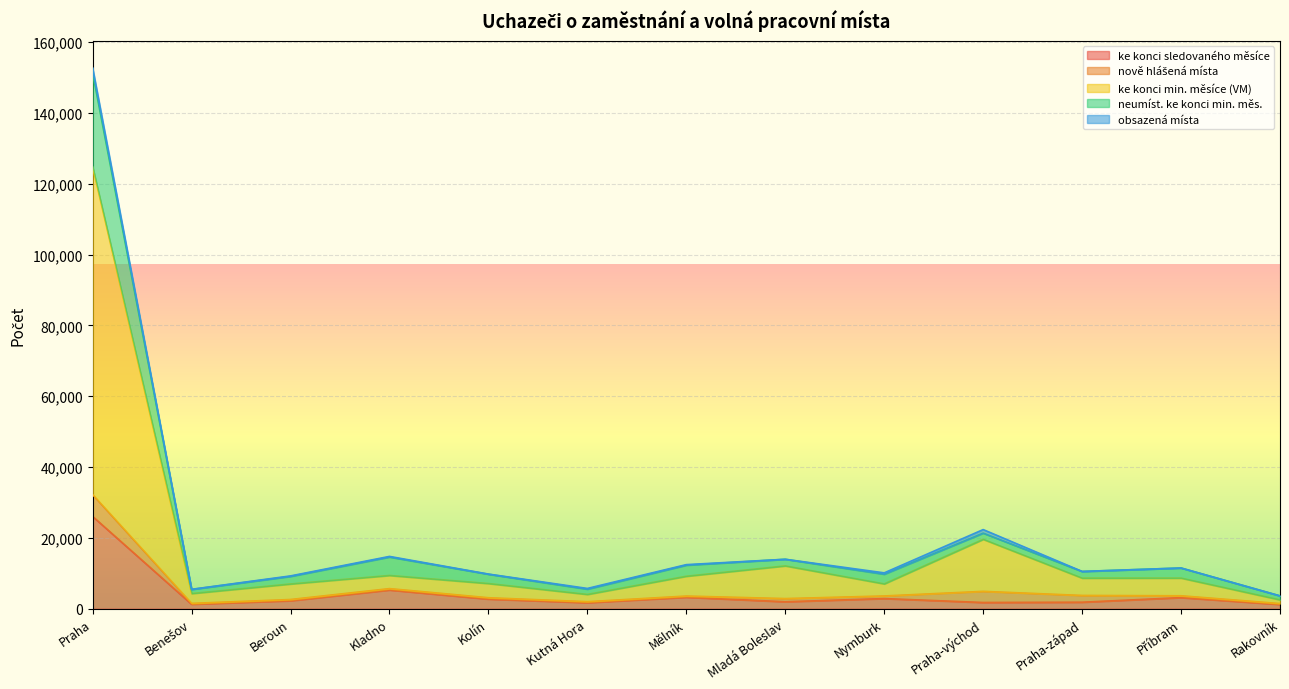

What is the total value across all series at Praha-západ?

10517